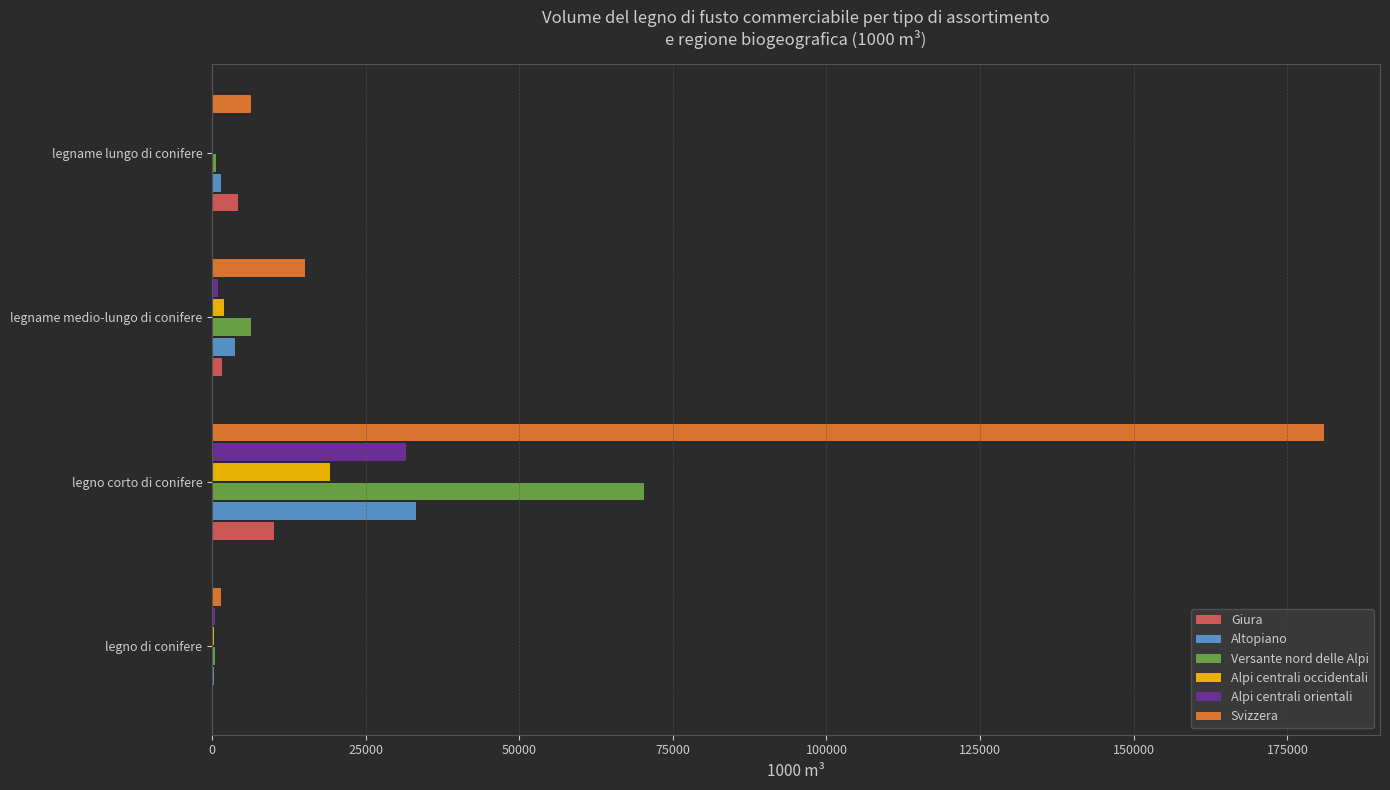

What is the total value across all series at legno corto di conifere?

345527